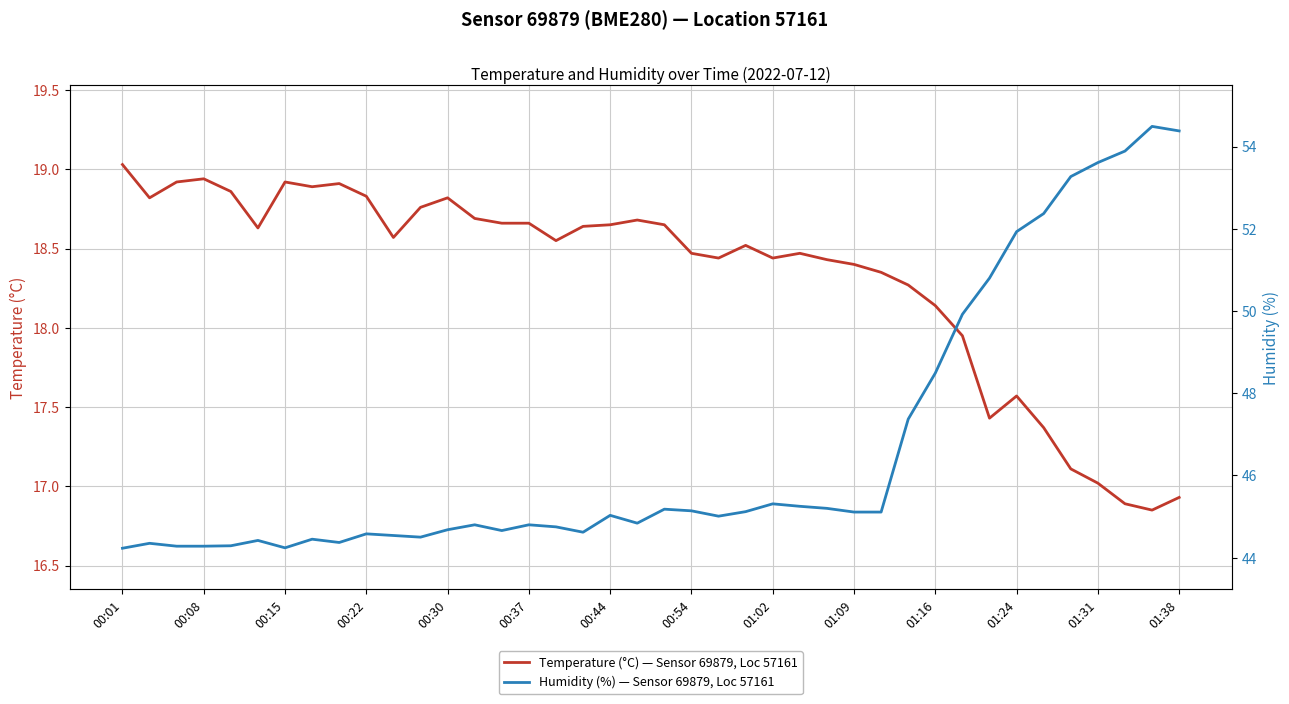

What are all the series names shown in the legend?

Temperature (°C) — Sensor 69879, Loc 57161, Humidity (%) — Sensor 69879, Loc 57161